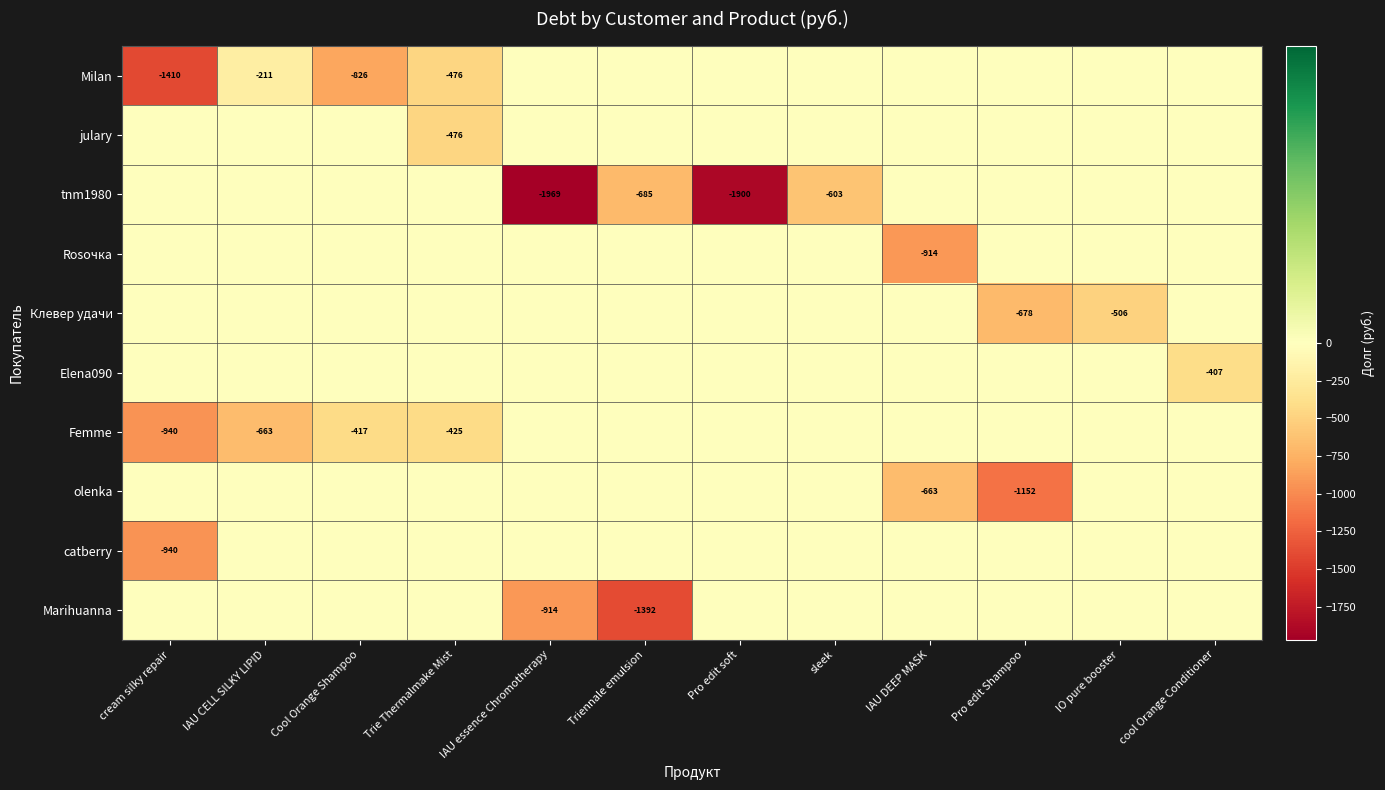

The julary series shows -645 at Trie Thermalmake Mist. True or false?

False